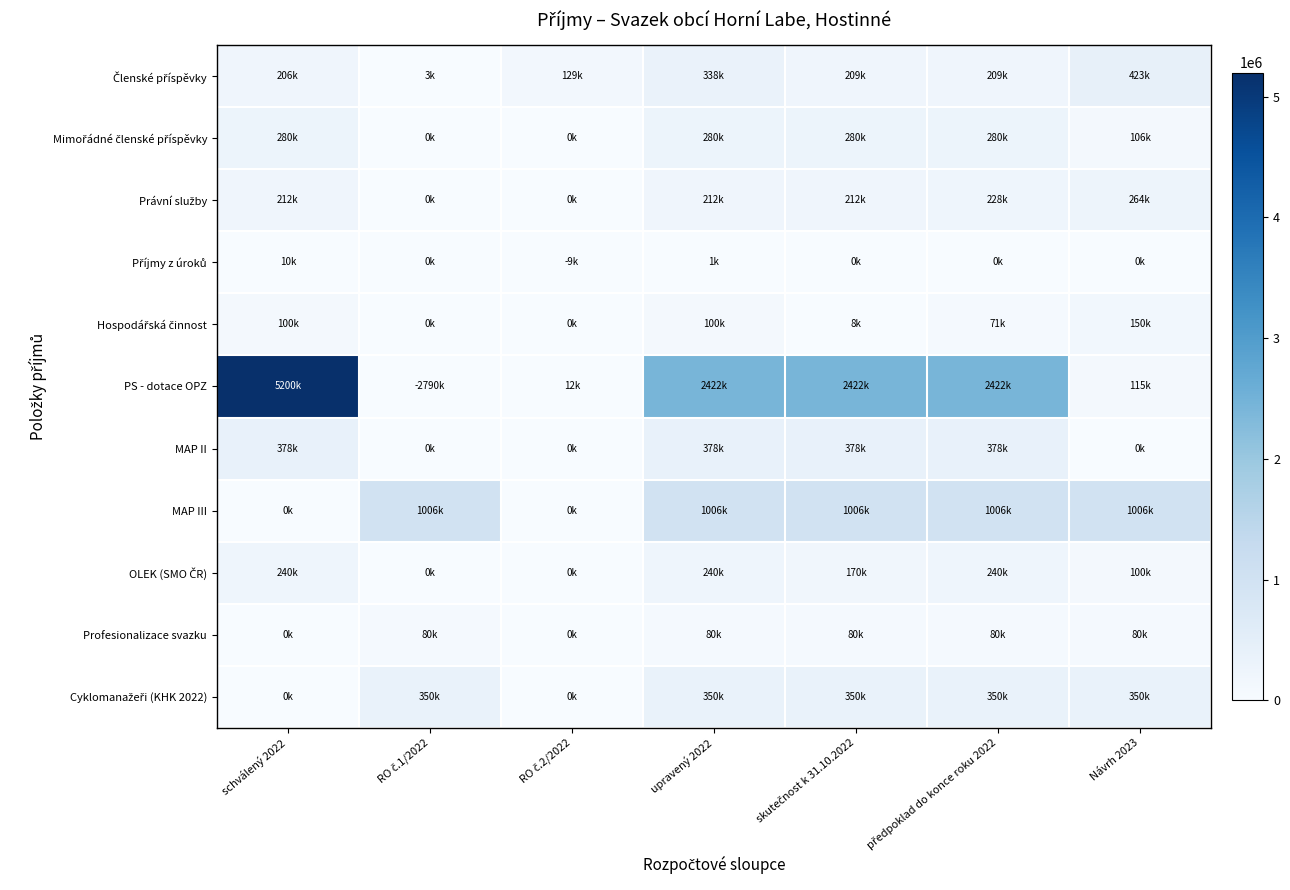

Which label corresponds to the largest value in the chart?

schválený 2022